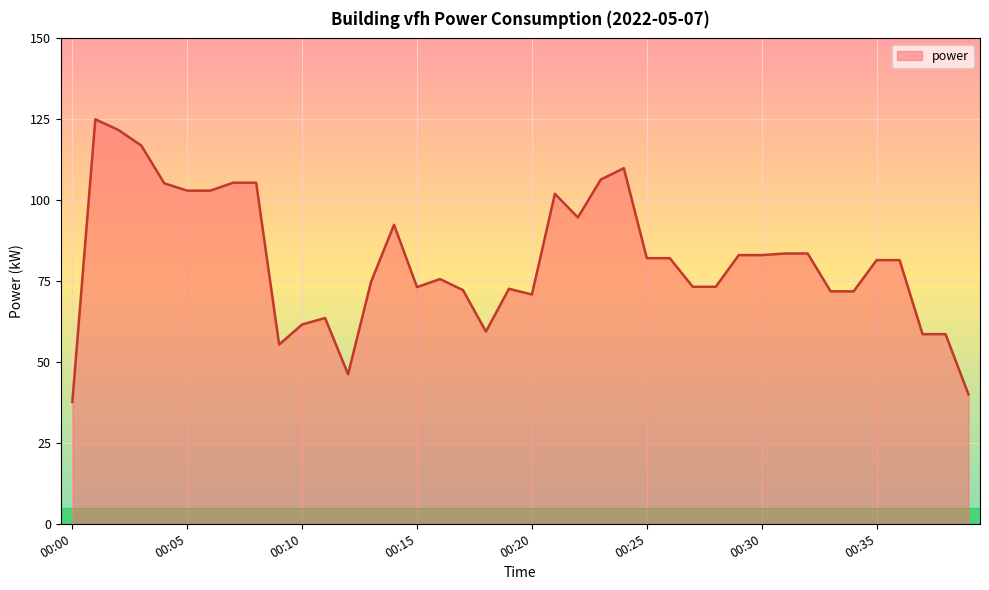

What is the greatest value displayed?

125.0